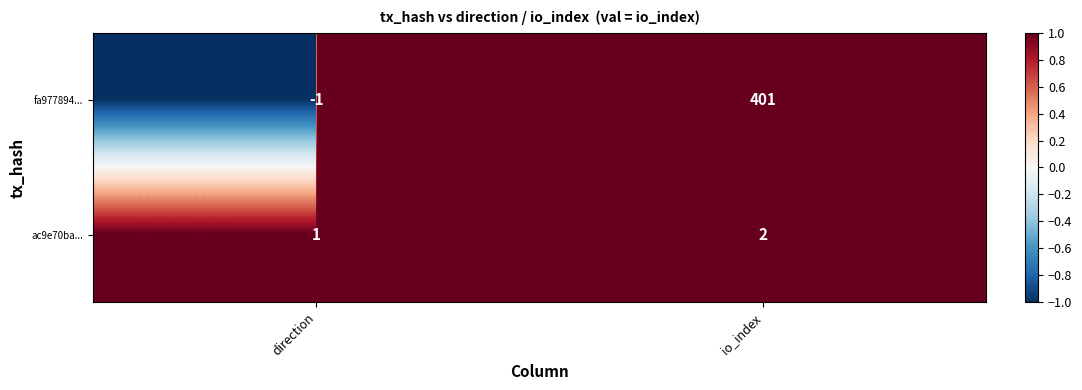

Where is fa977894... nearest to the value 200?

direction